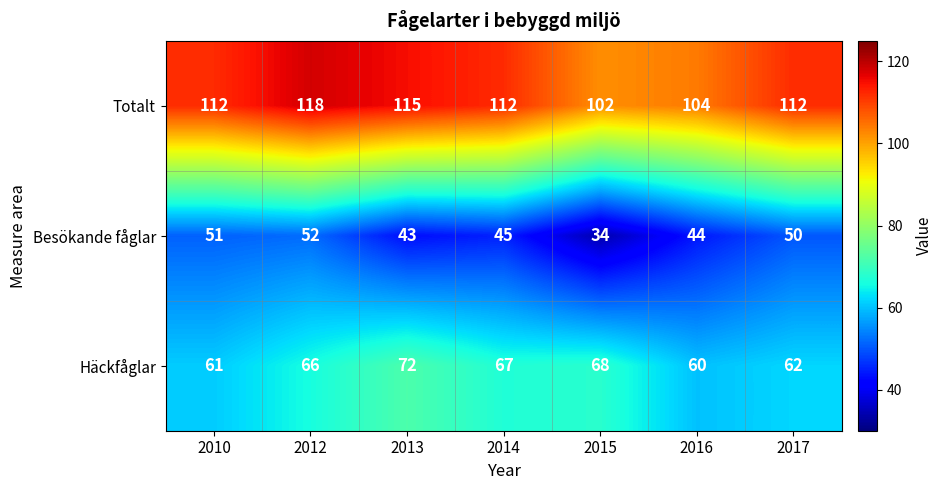

Reading left to right, transcribe all the data shown in this chart.

Totalt: 112	118	115	112	102	104	112
Besökande fåglar: 51	52	43	45	34	44	50
Häckfåglar: 61	66	72	67	68	60	62